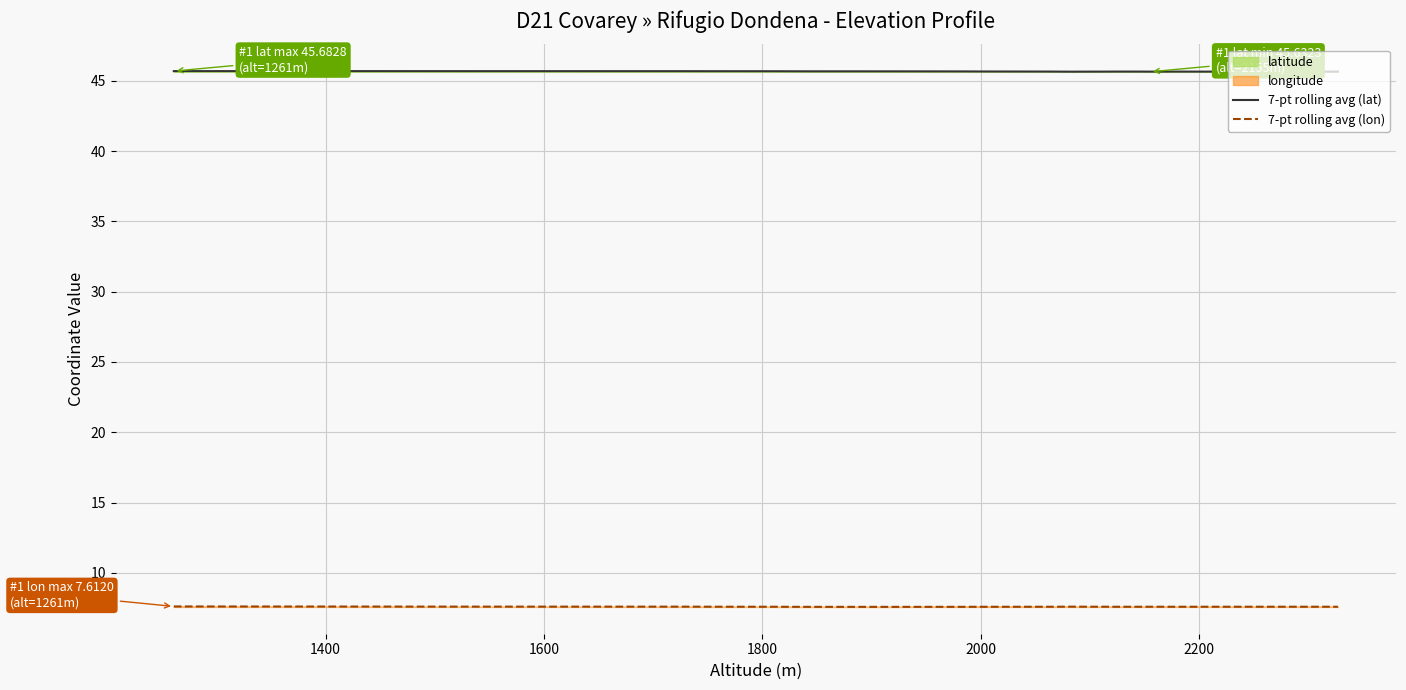

What is the minimum value for 7-pt rolling avg (lon)?

7.6